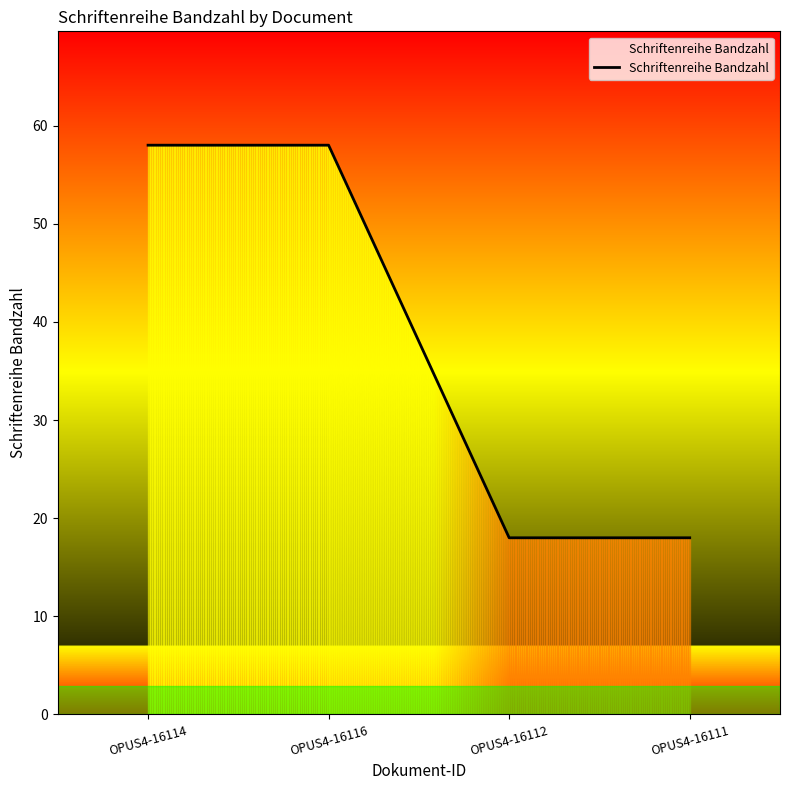

How many distinct data groups are displayed?

1